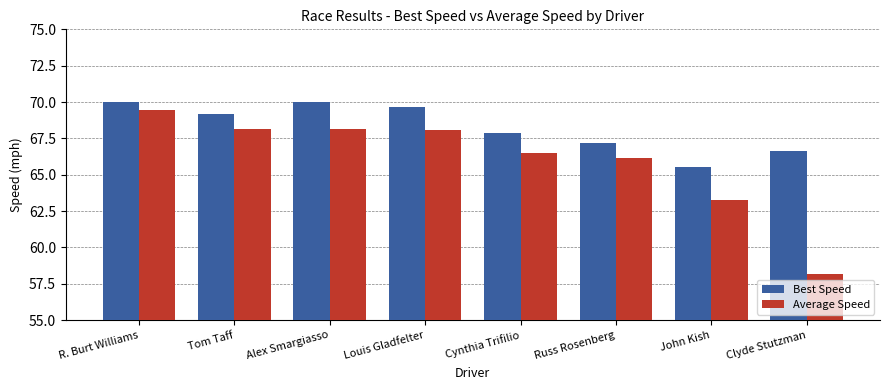

The Best Speed series shows 108.9 at John Kish. True or false?

False